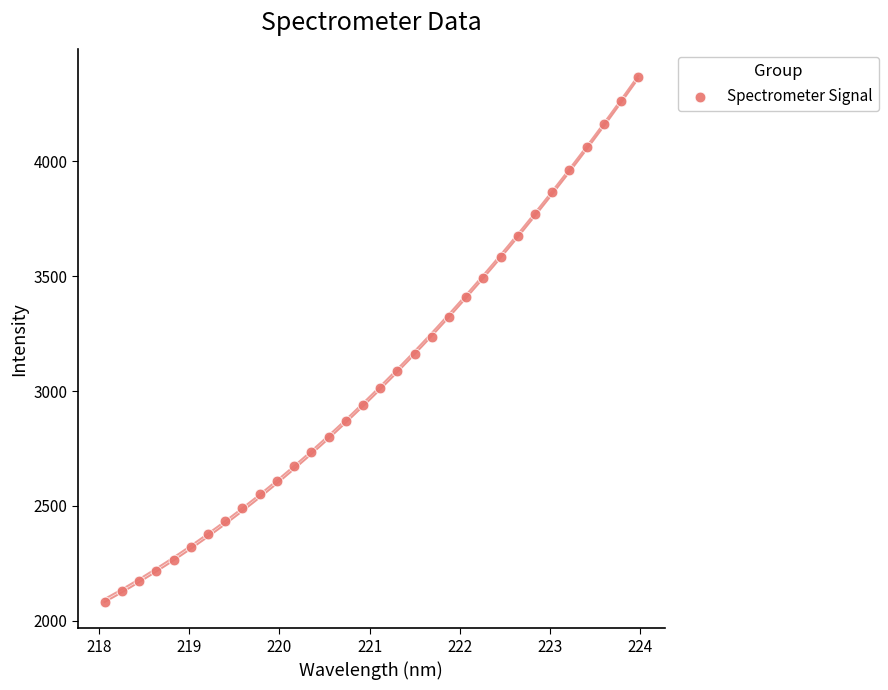

What is the range of Y values (max minus min)?

2283.0